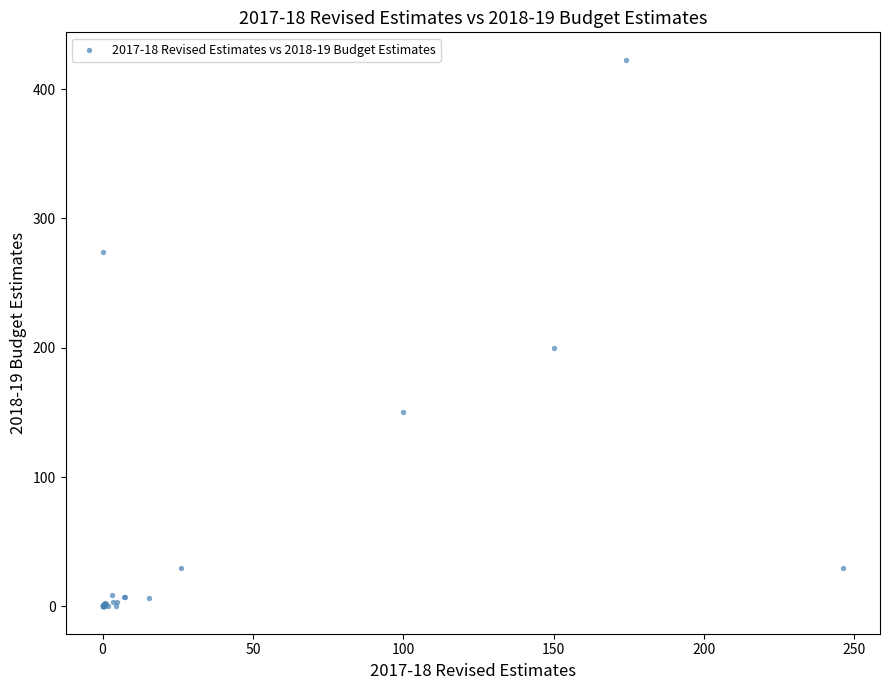

What Y value in the scatter plot is closest to 211?

200.0